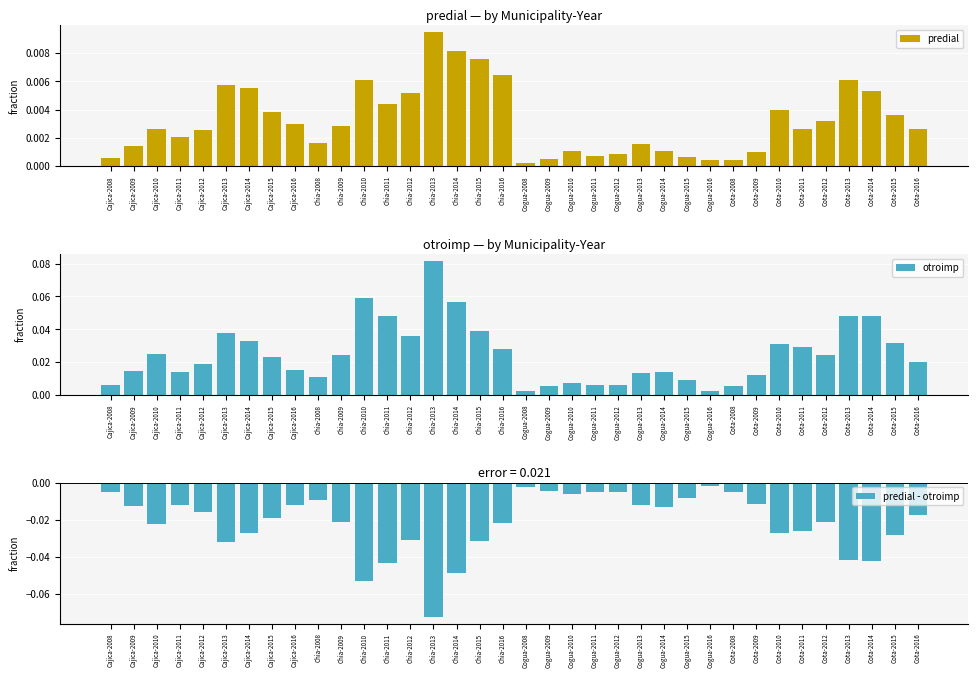

Which has a higher value, Cota-2009 or Chia-2014?

Chia-2014